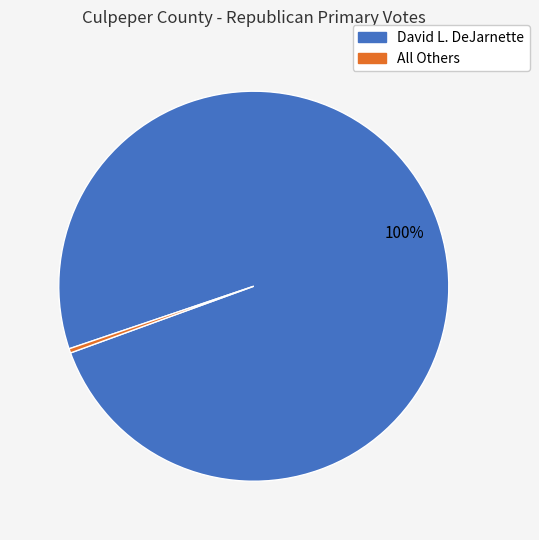

Do All Others and David L. DeJarnette together represent more than half of the pie?

Yes